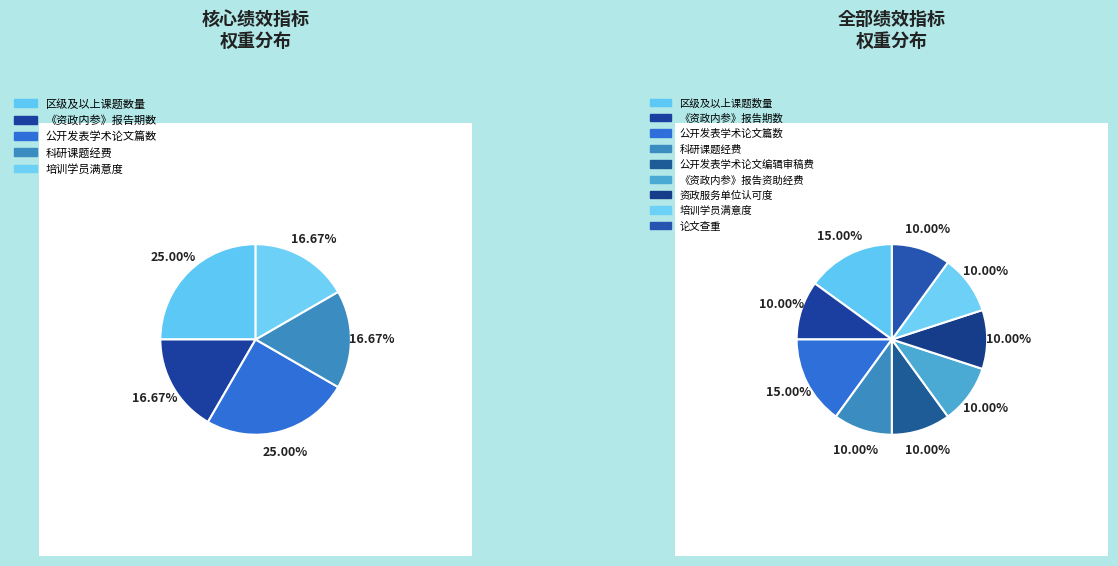

What percentage is NOT represented by 公开发表学术论文篇数?

85.0%